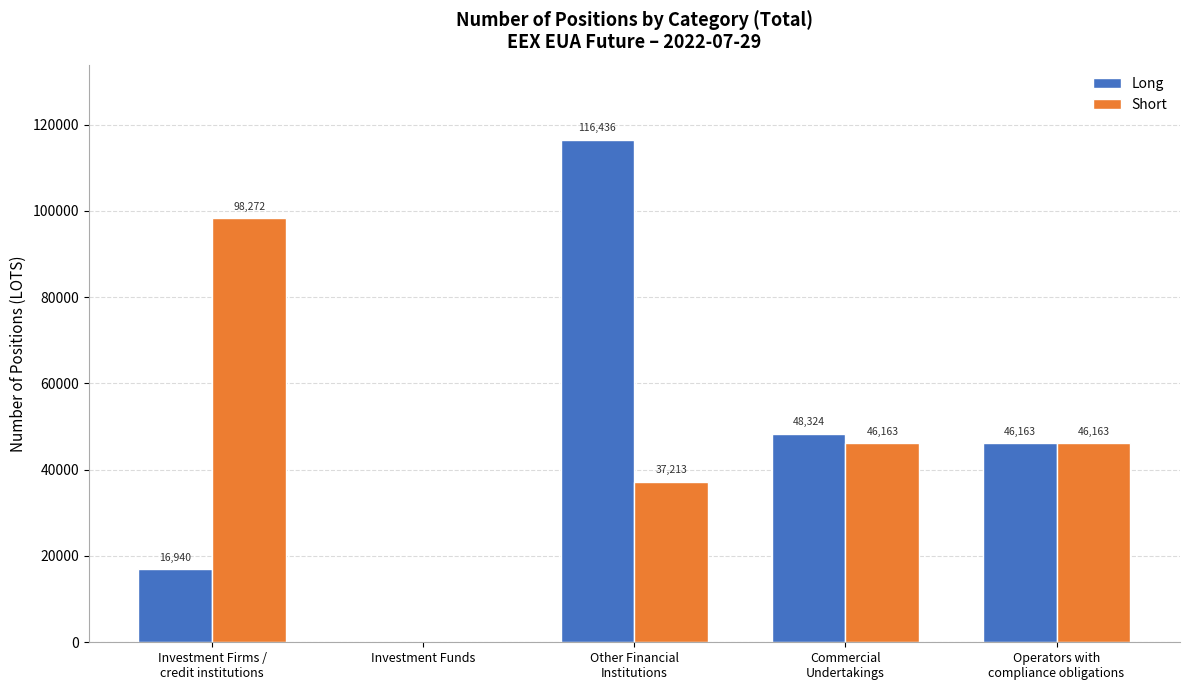

How many distinct data groups are displayed?

2